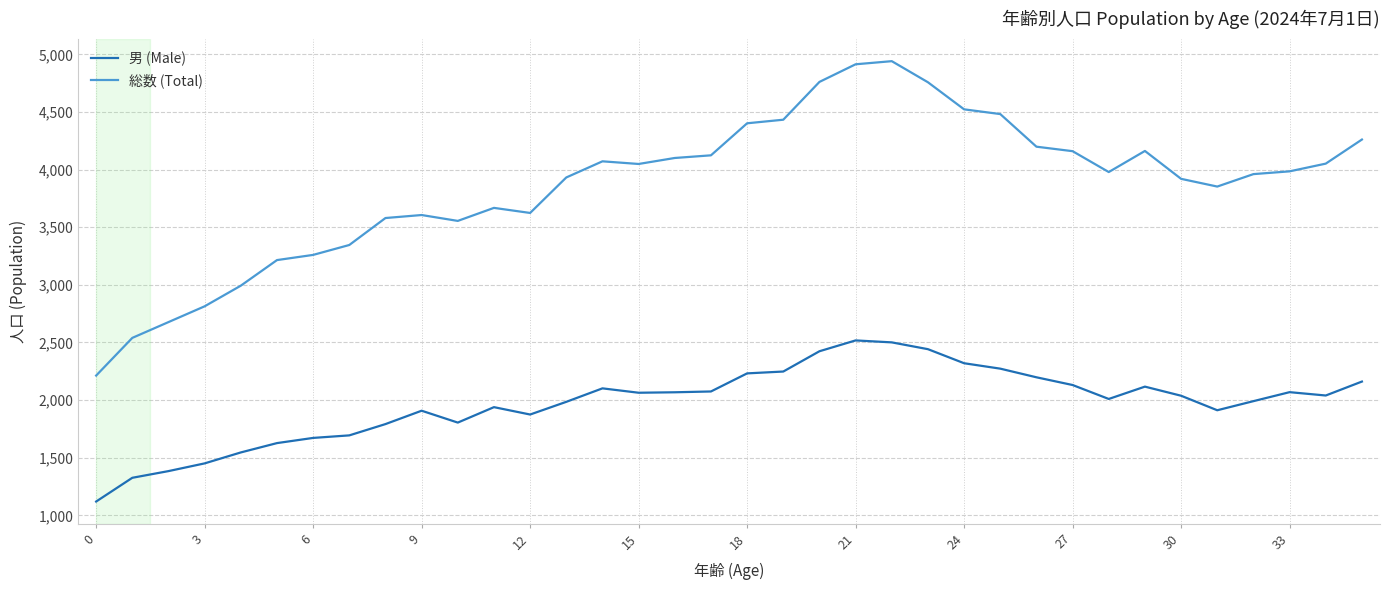

True or false: 男 (Male) and 総数 (Total) cross at least once.

False